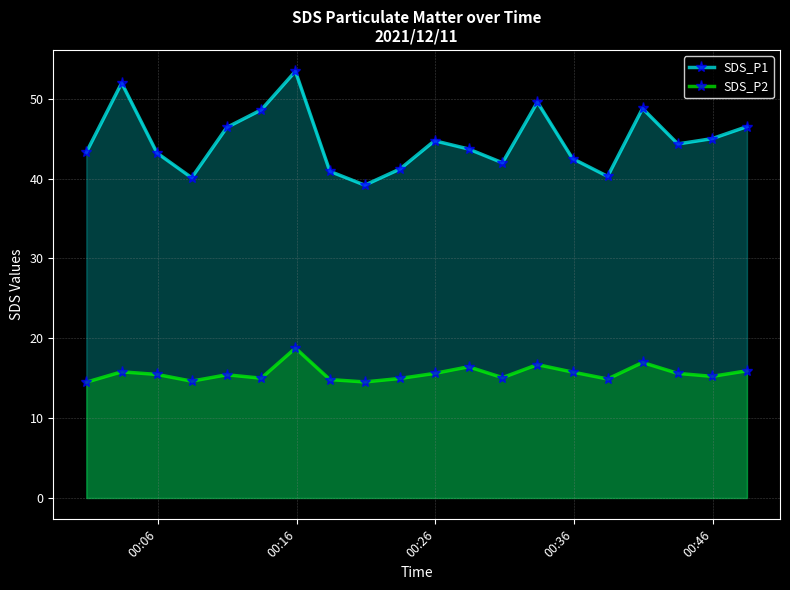

Does the chart display data point markers on the line(s)?

Yes